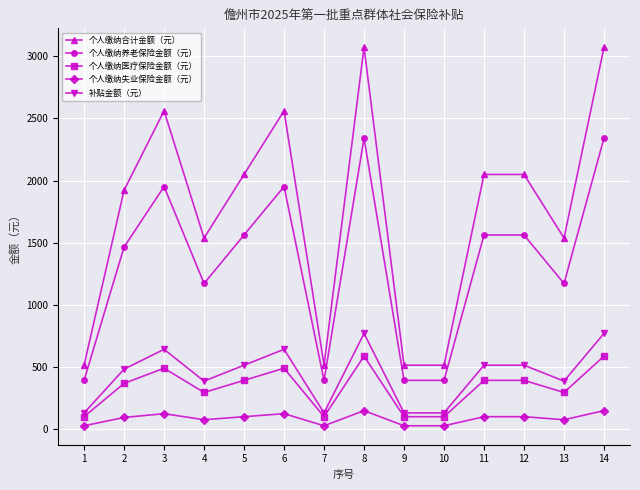

The value of 个人缴纳医疗保险金额（元） at 13 is 292.7. True or false?

True